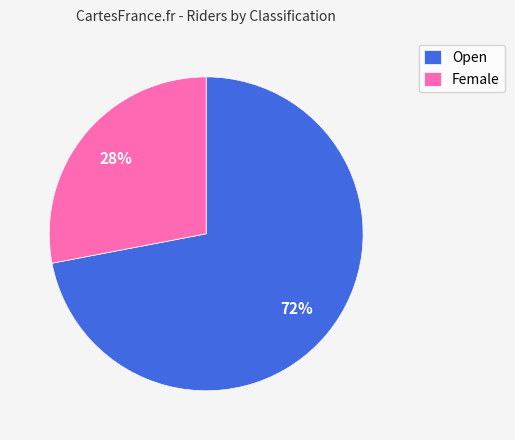

Rank the categories by value from lowest to highest.

Female, Open